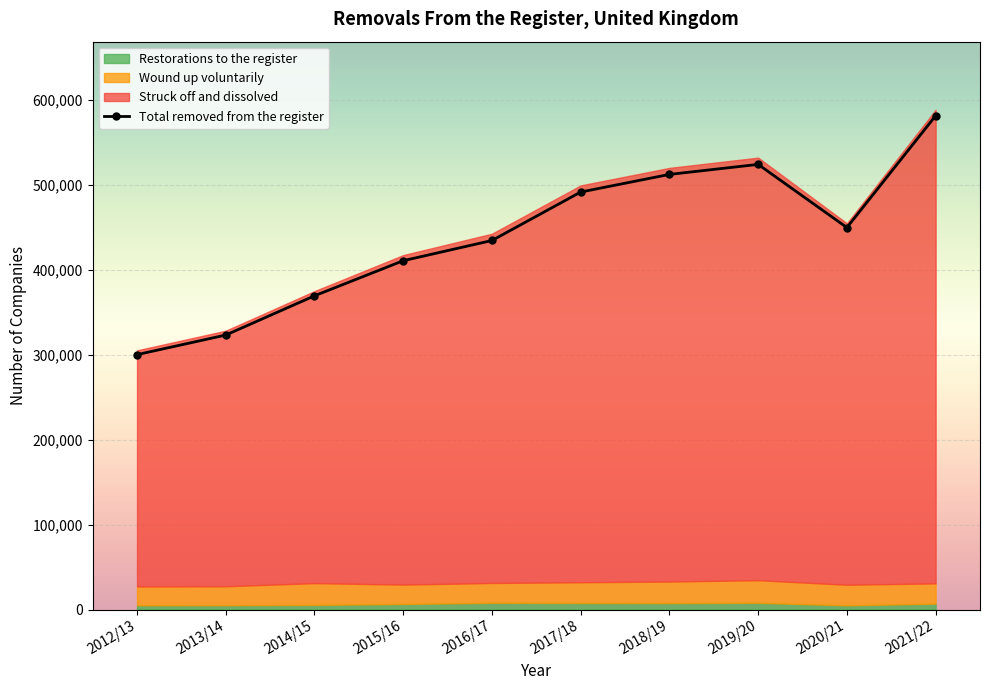

Reading left to right, list all the values displayed in this chart.

2012/13=300248	2013/14=323308	2014/15=369526	2015/16=410860	2016/17=434663	2017/18=491723	2018/19=512472	2019/20=524268	2020/21=449881	2021/22=581554